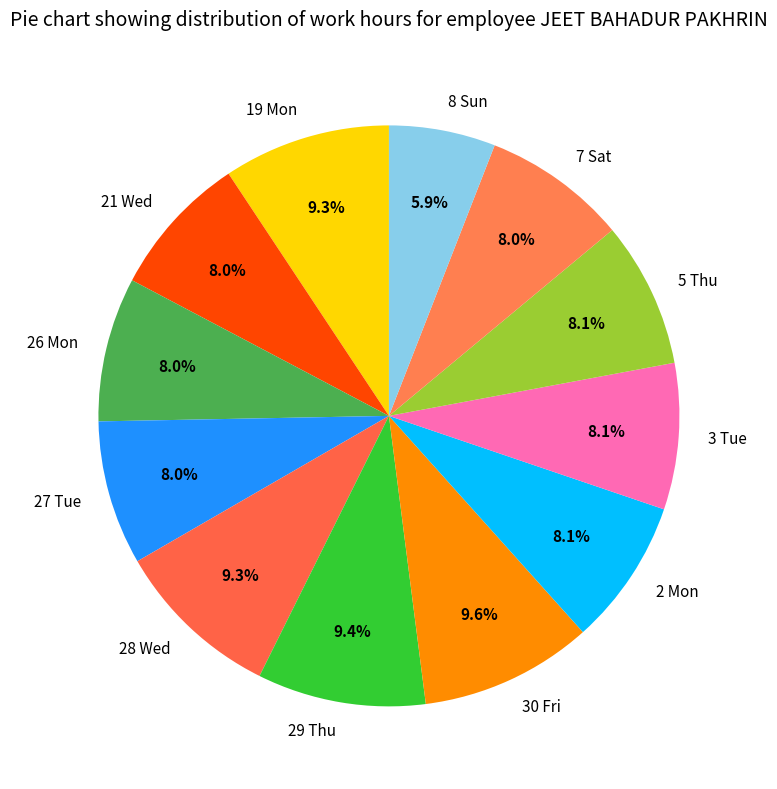

What is the smallest slice in the pie chart?

8 Sun